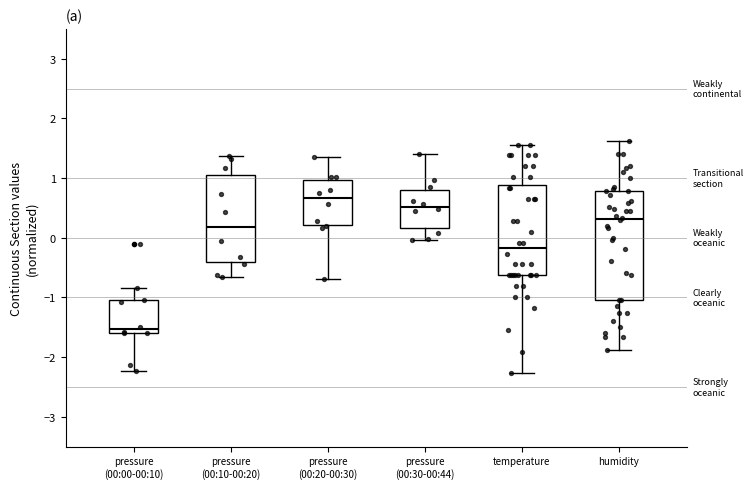

Which box is the tallest, from its lower edge to its upper edge?

humidity